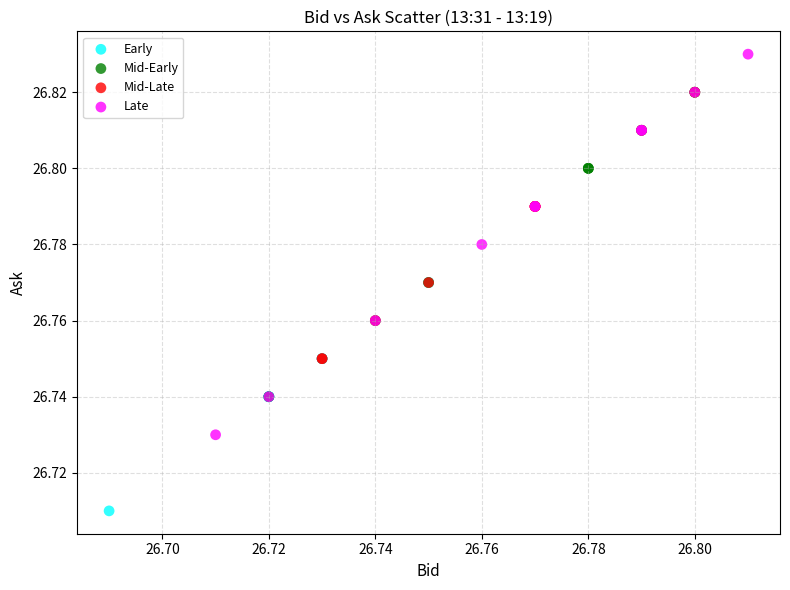

Which series reaches the maximum Y coordinate?

Late